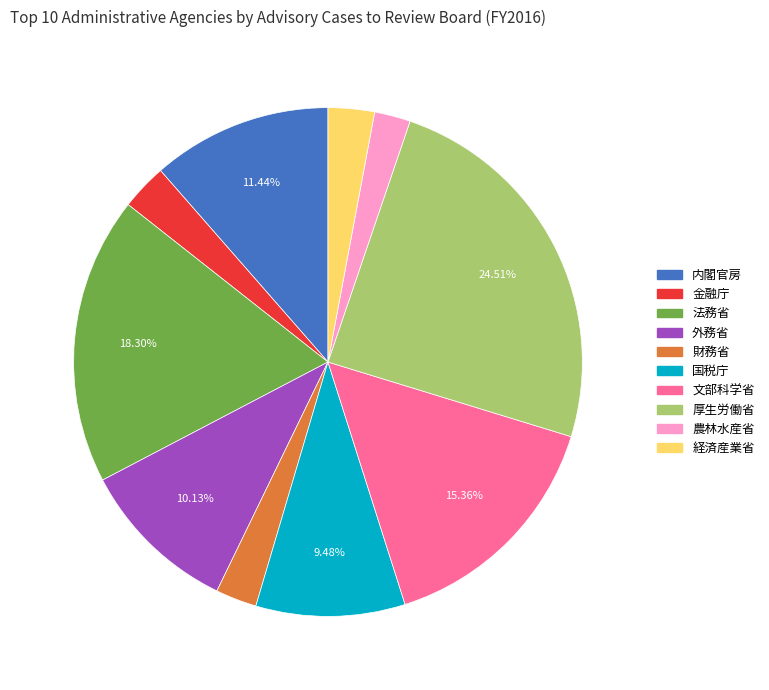

Does 金融庁 represent more than half of the total?

No